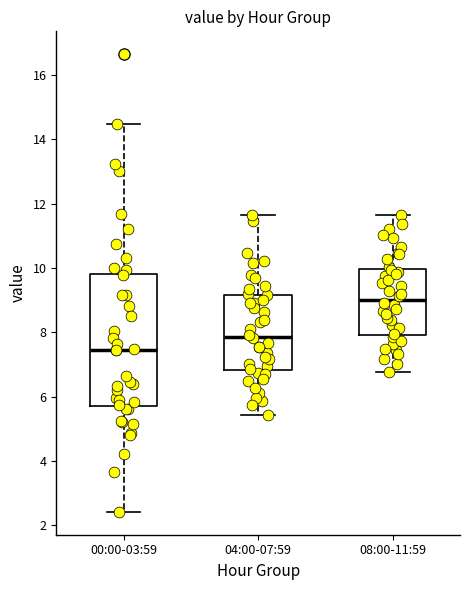

Which box is the tallest, from its lower edge to its upper edge?

00:00-03:59